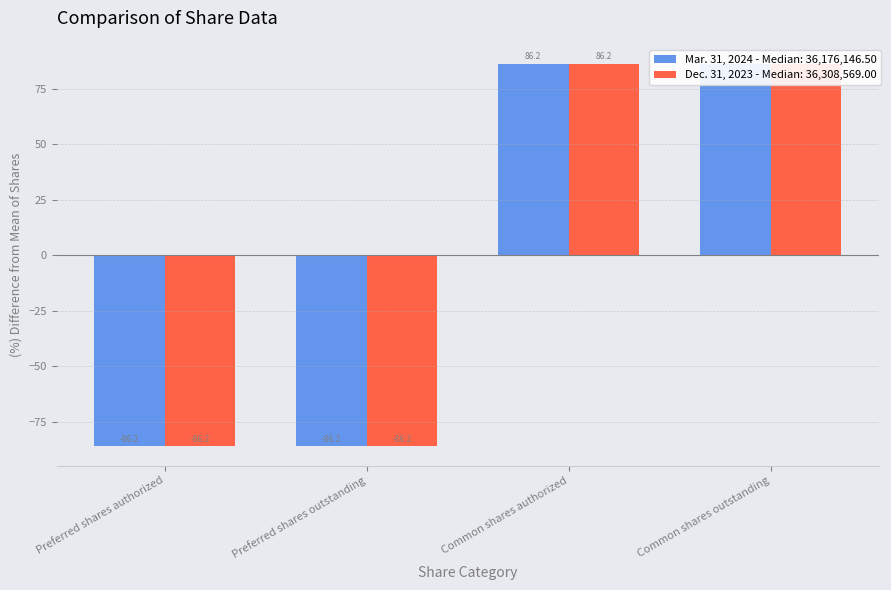

The value of Mar. 31, 2024 at Preferred shares authorized is -86.2. True or false?

True